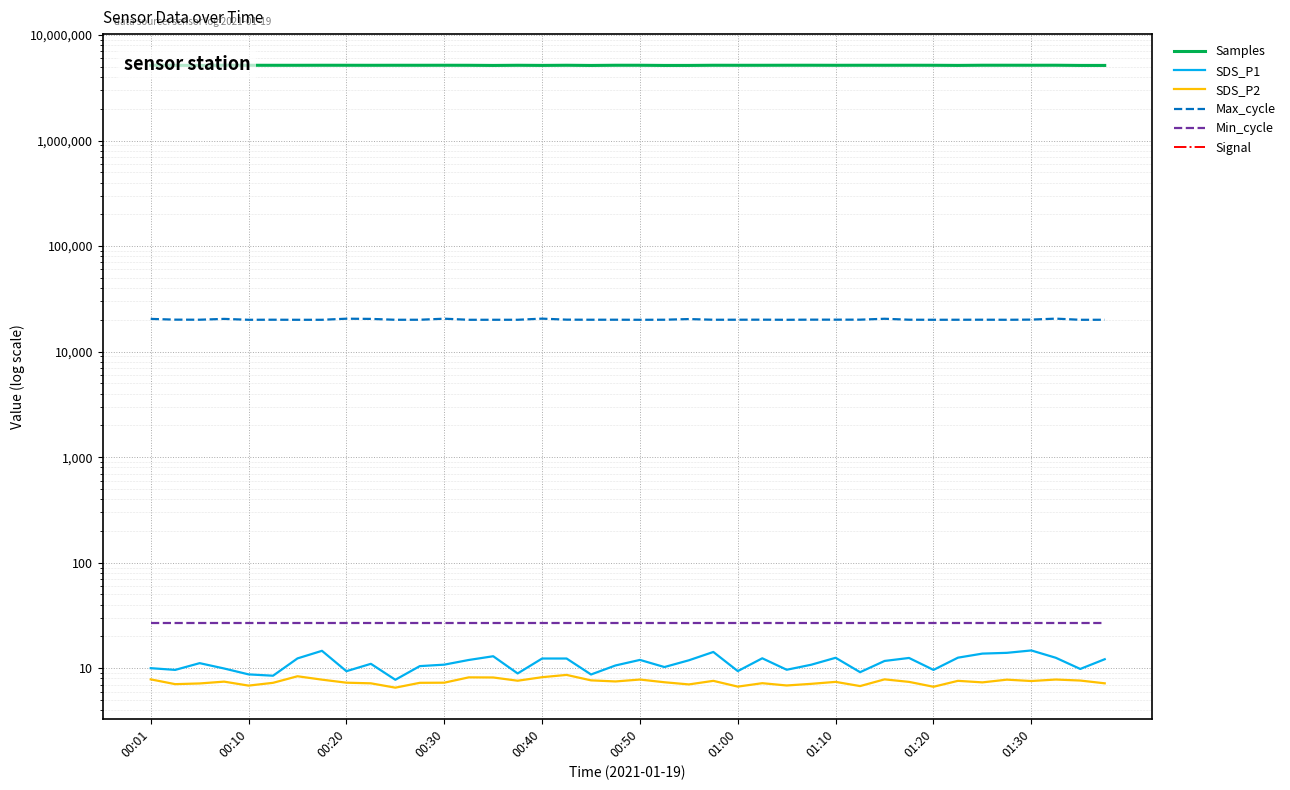

True or false: Signal has more than 2 interior local peaks.

True